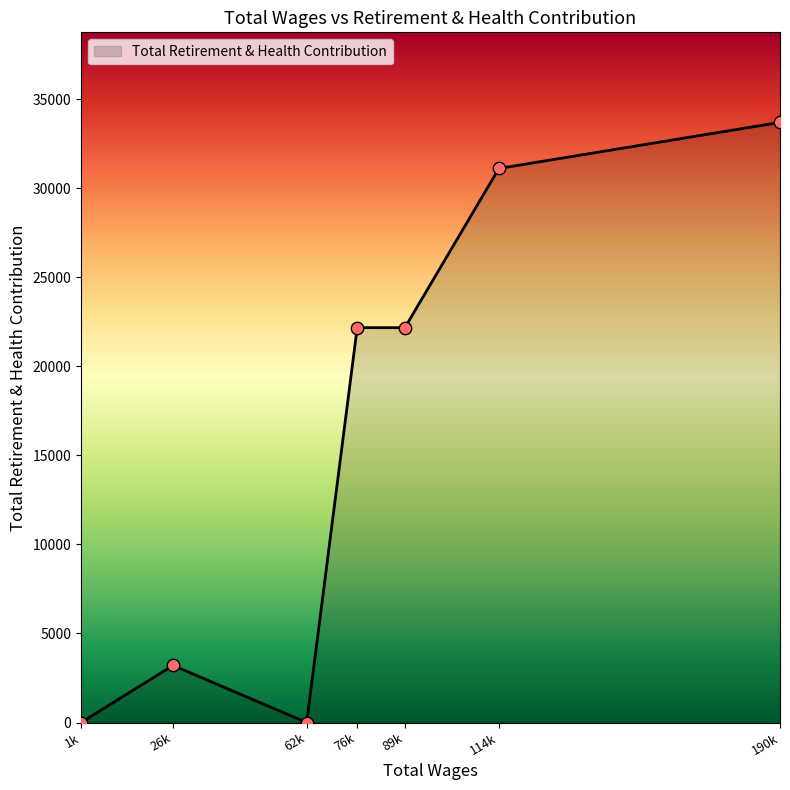

What is the ratio of the value at 89k to the value at 114k?

0.7